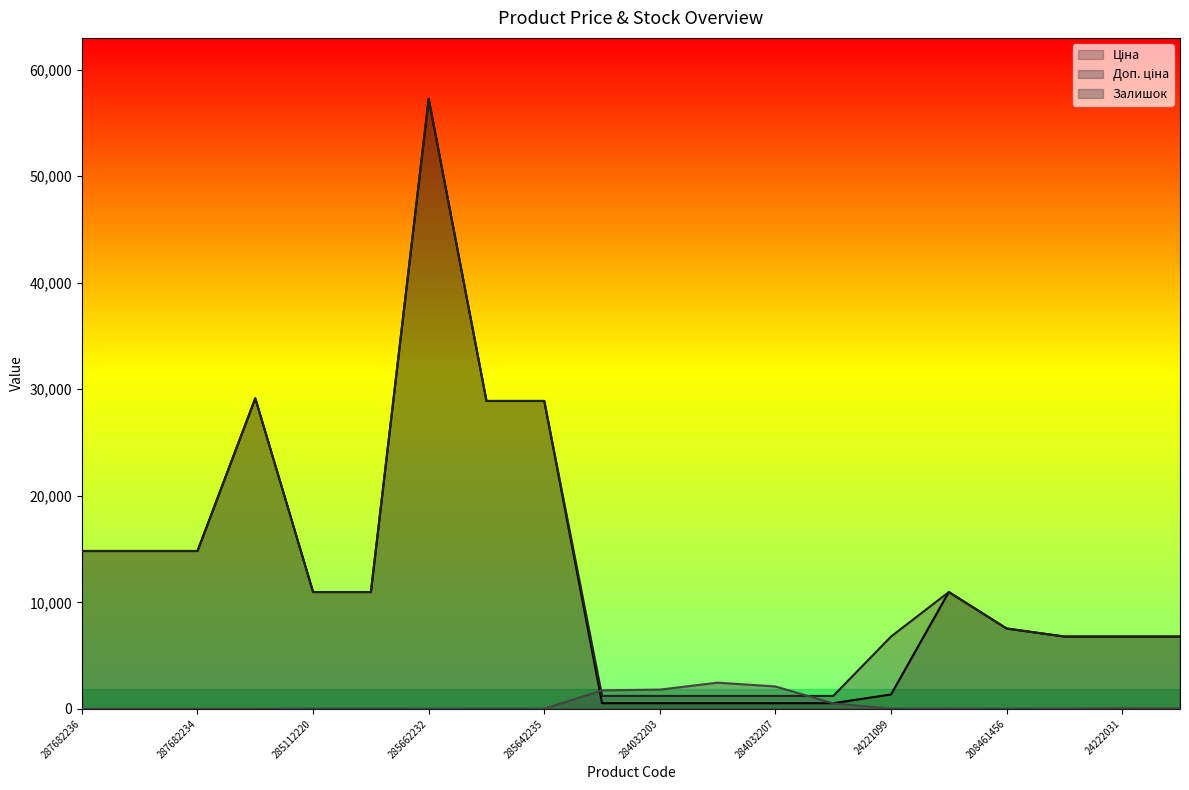

List the labels in order of Залишок value, largest first.

284032208, 284032207, 284032203, 284032204, 284032206, 24222031, 24221901, 273001960, 24222037, 285112220, 285112217, 285642236, 24221099, 285642235, 285662232, 208461456, 287682236, 287682235, 287682234, 287702232